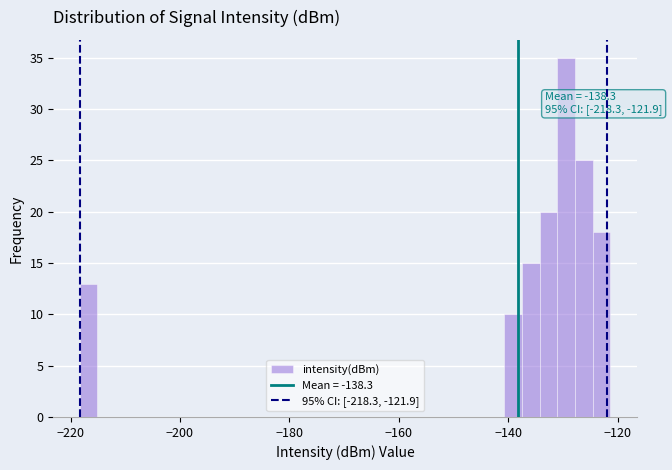

Read against the x-axis, roughly where is the centre of the tallest bar?

-130